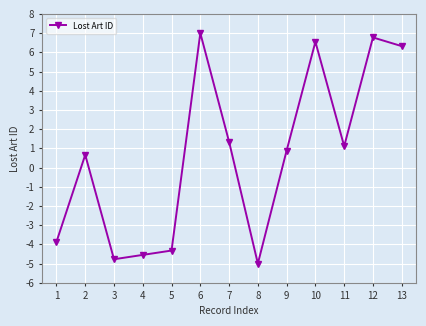

The value at 11 is 0.4. True or false?

False